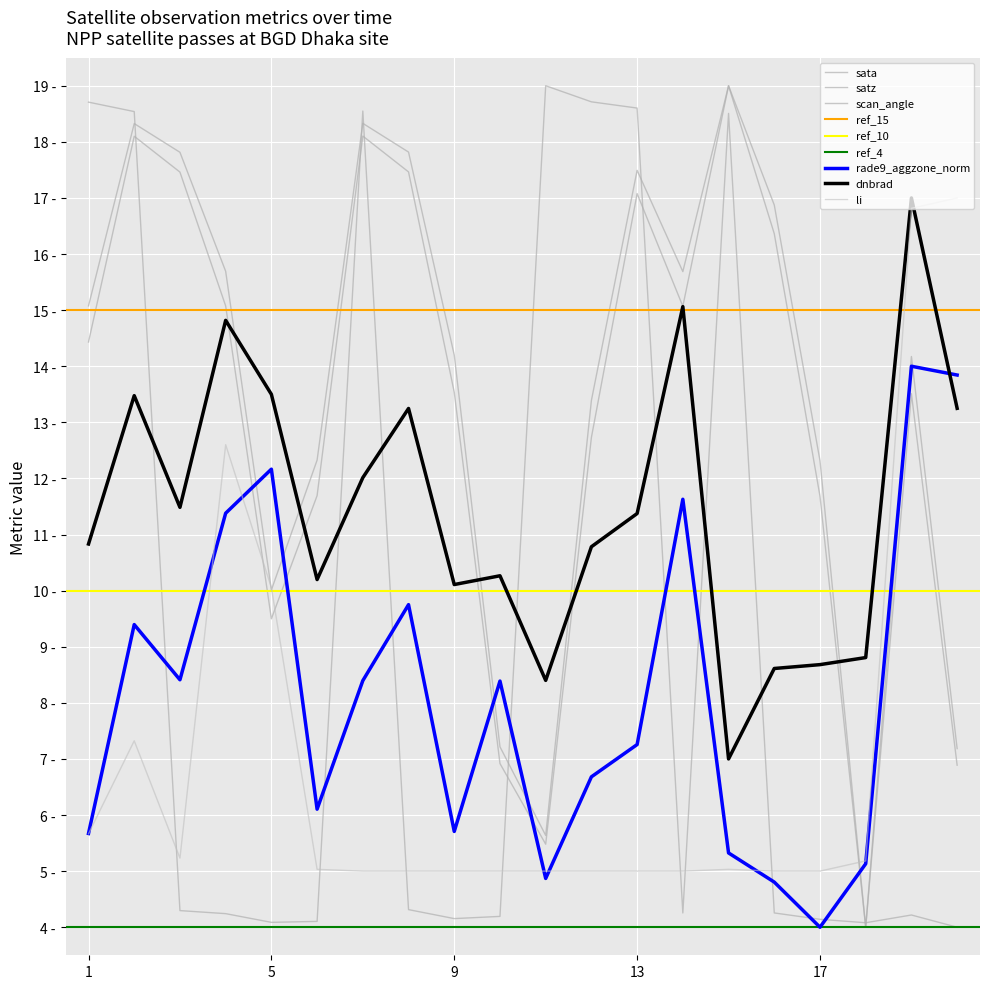

Does the chart display data point markers on the line(s)?

No